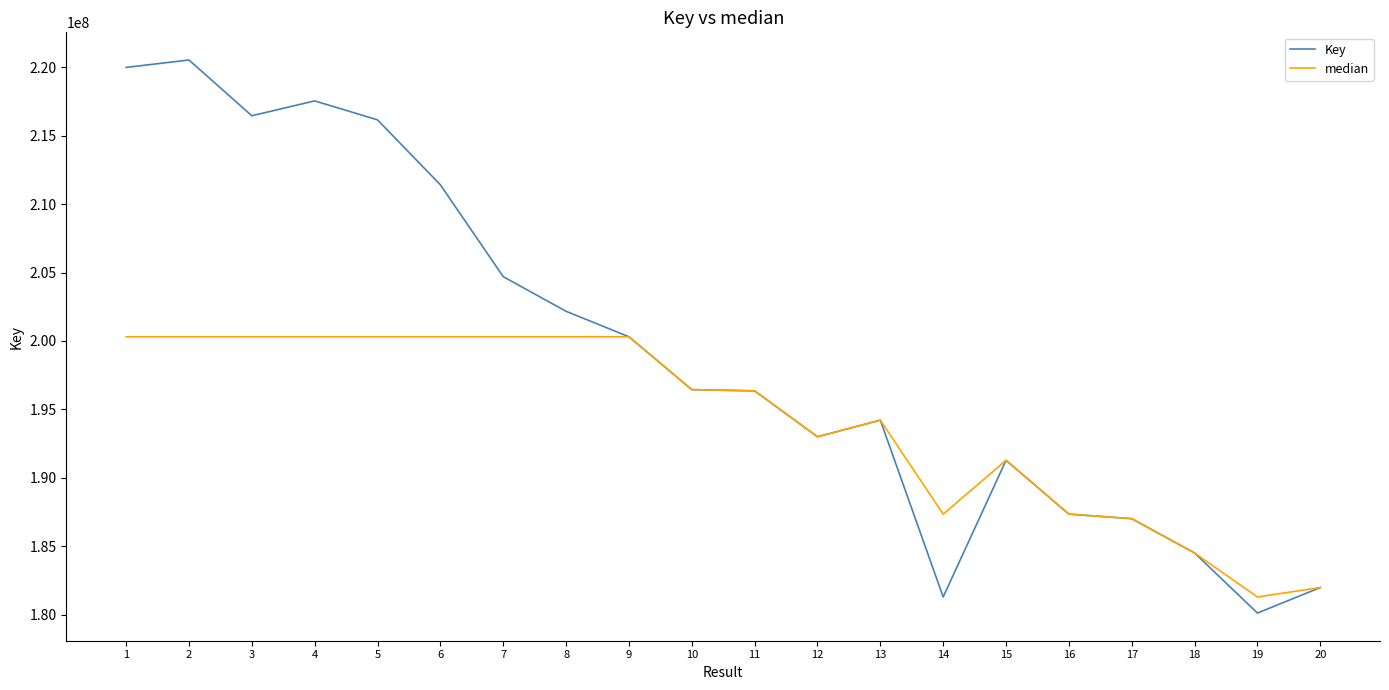

What is the total value across all series at 15?

382555814